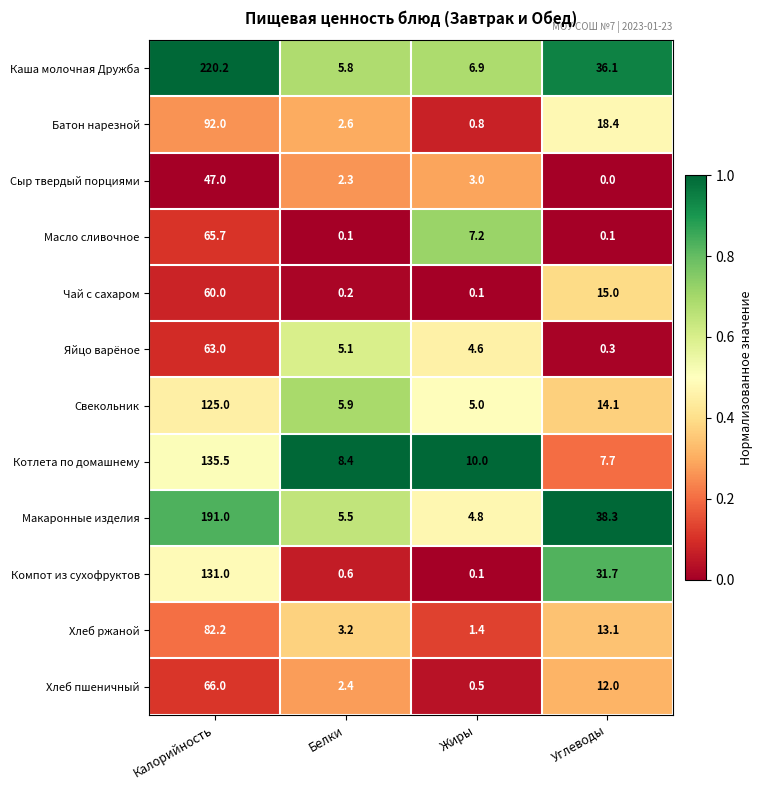

Rank the series at Углеводы from lowest to highest value.

Сыр твердый порциями, Масло сливочное, Яйцо варёное, Котлета по домашнему, Хлеб пшеничный, Хлеб ржаной, Свекольник, Чай с сахаром, Батон нарезной, Компот из сухофруктов, Каша молочная Дружба, Макаронные изделия